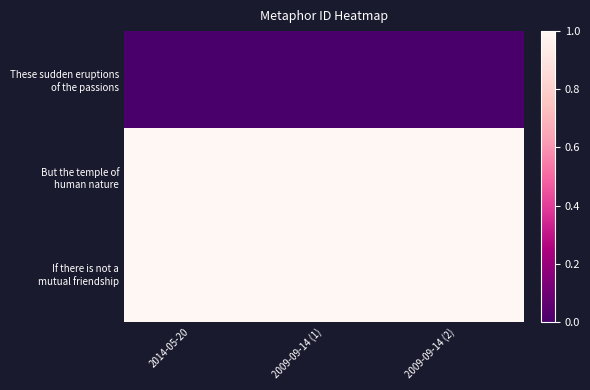

List the series in order of their peak value, lowest first.

These sudden eruptions of the passions, But the temple of human nature, If there is not a mutual friendship